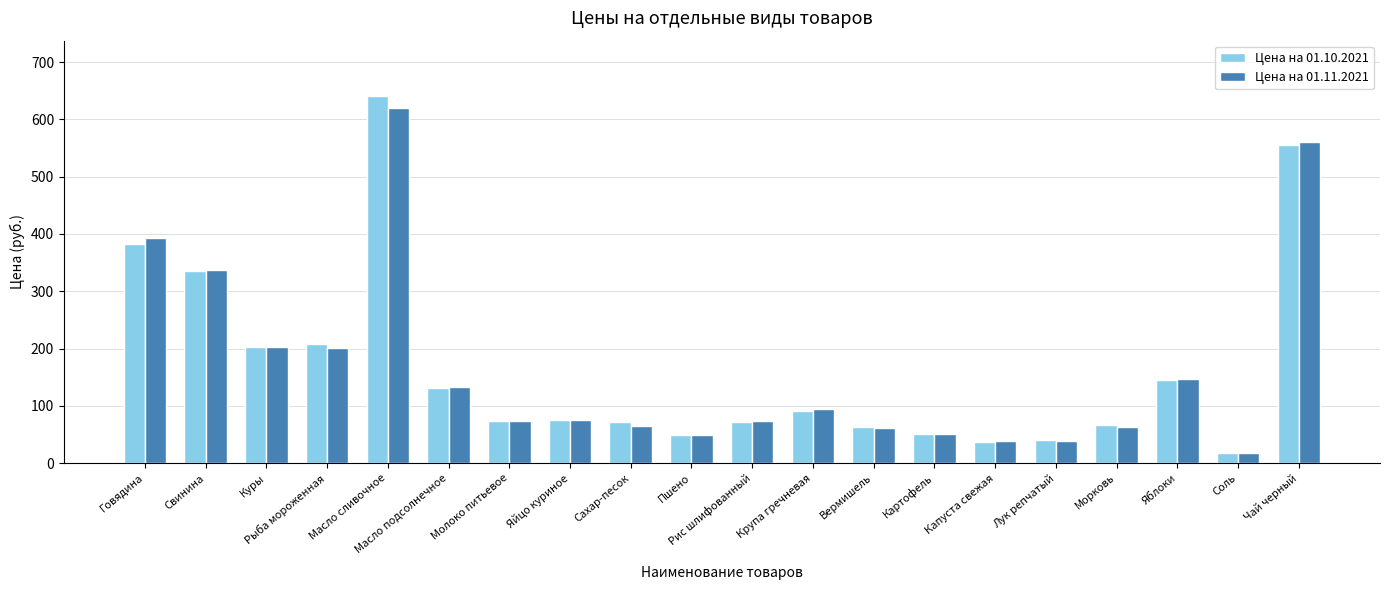

The value of Цена на 01.10.2021 at Сахар-песок is 71.4. True or false?

True